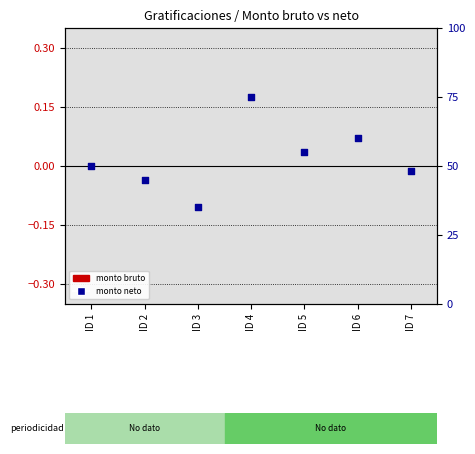

What is the total value across all series at ID 7?

48